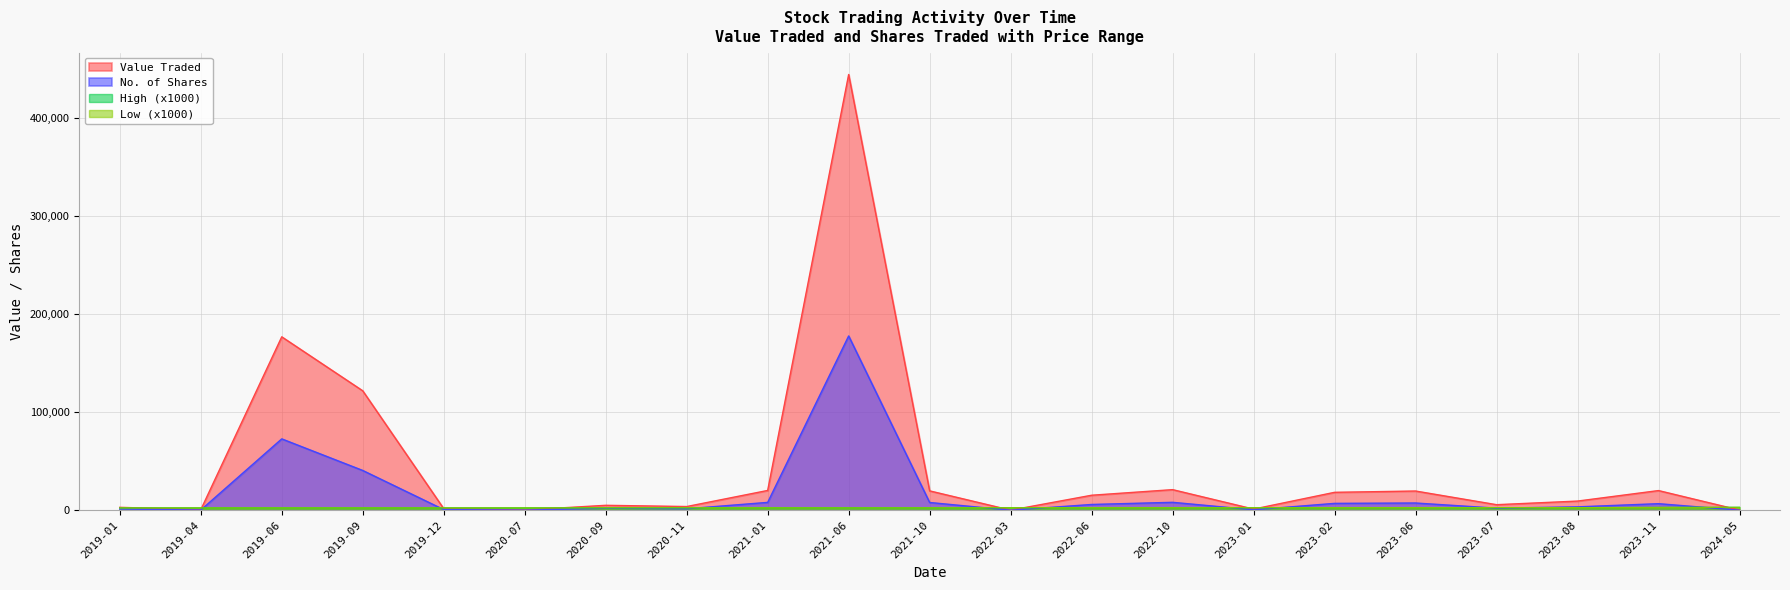

What is the label of the 6th point from the left?

2020-07